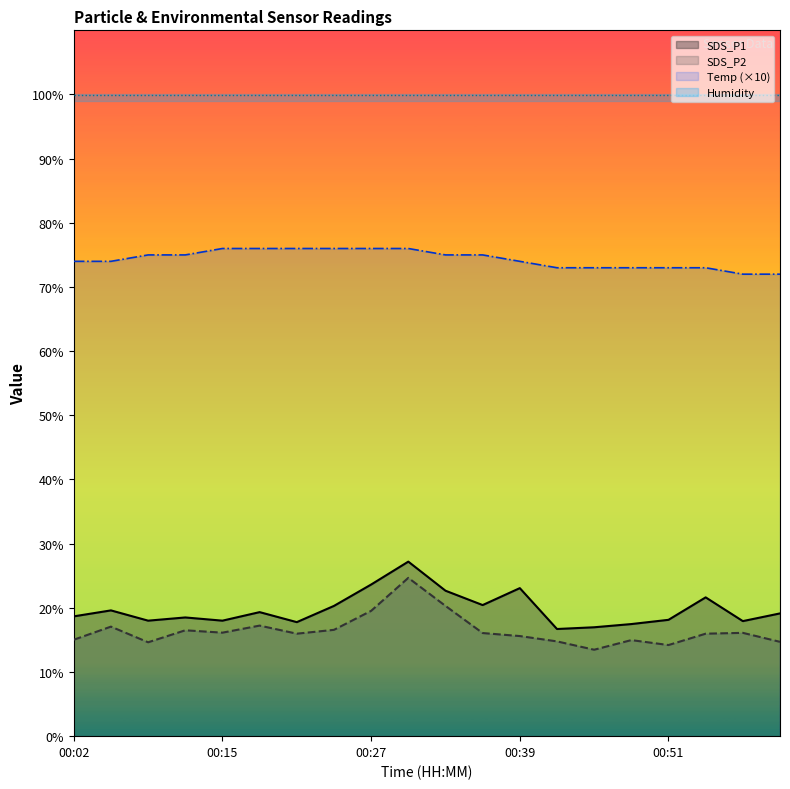

What is the average value of the Temp series?

74.3